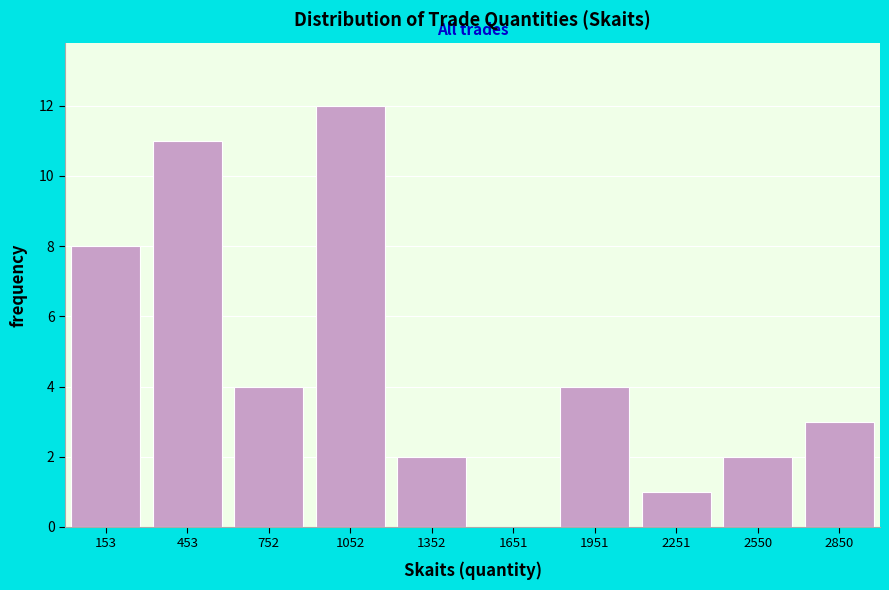

What is the height of the bar covering 1800 to 2100 on the x-axis? Neither the bar edges nor the heights are printed on the chart, so give them approximately, as read against the axes.

4